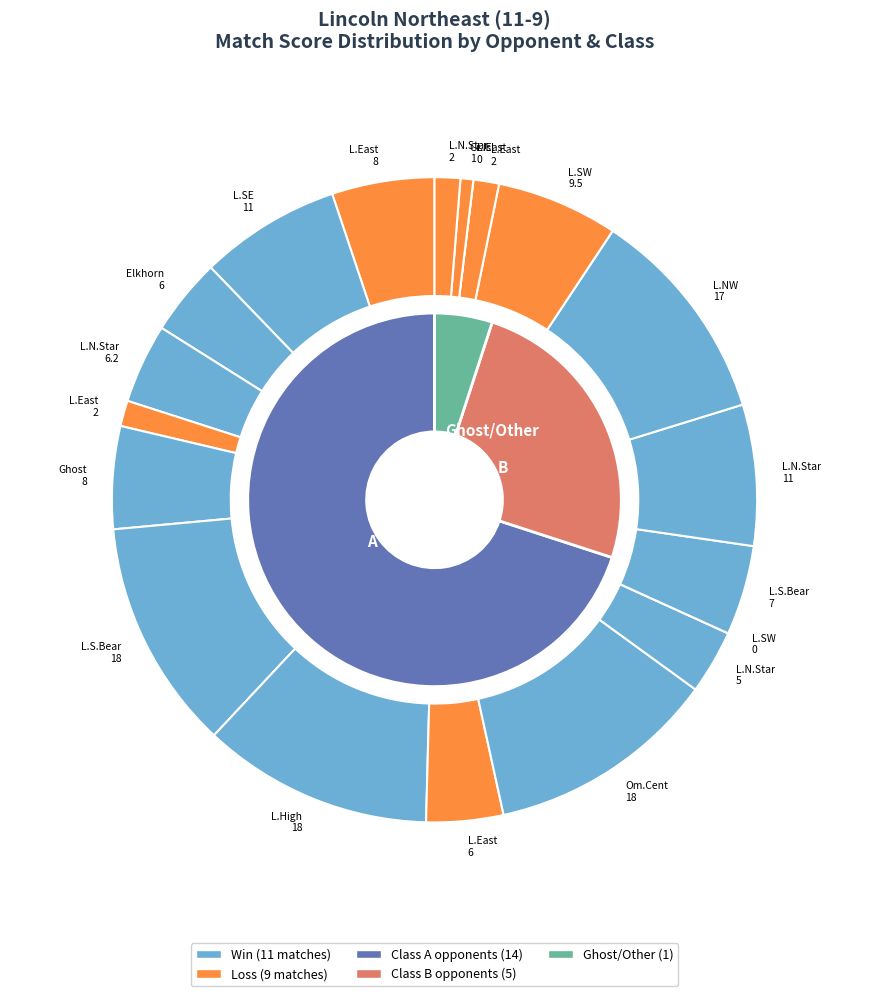

What is the change in value from W to L?

-2